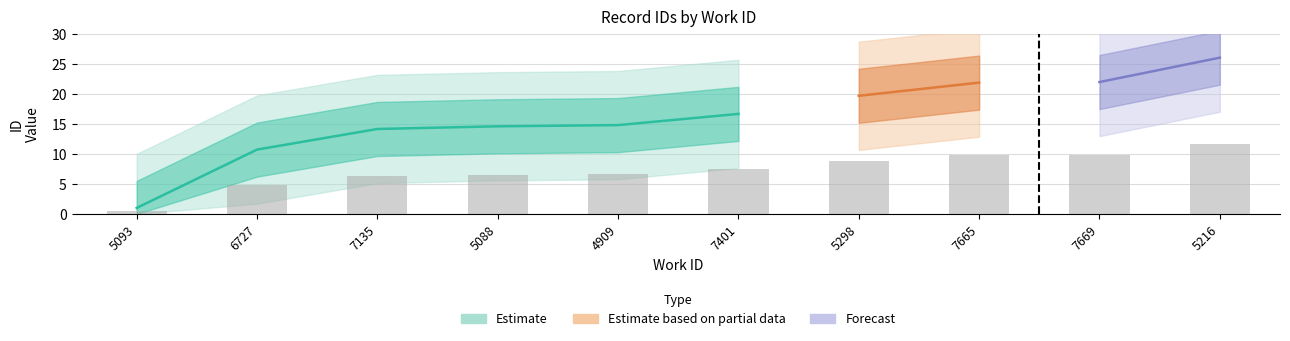

The value at 5093 is 0.8. True or false?

False